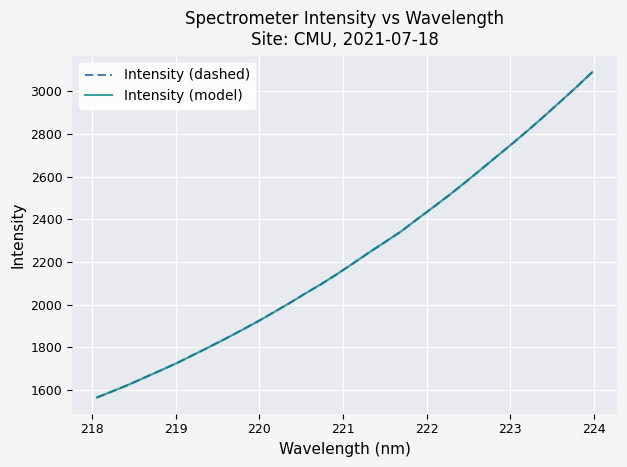

Is this an area chart (filled region under the line)?

No